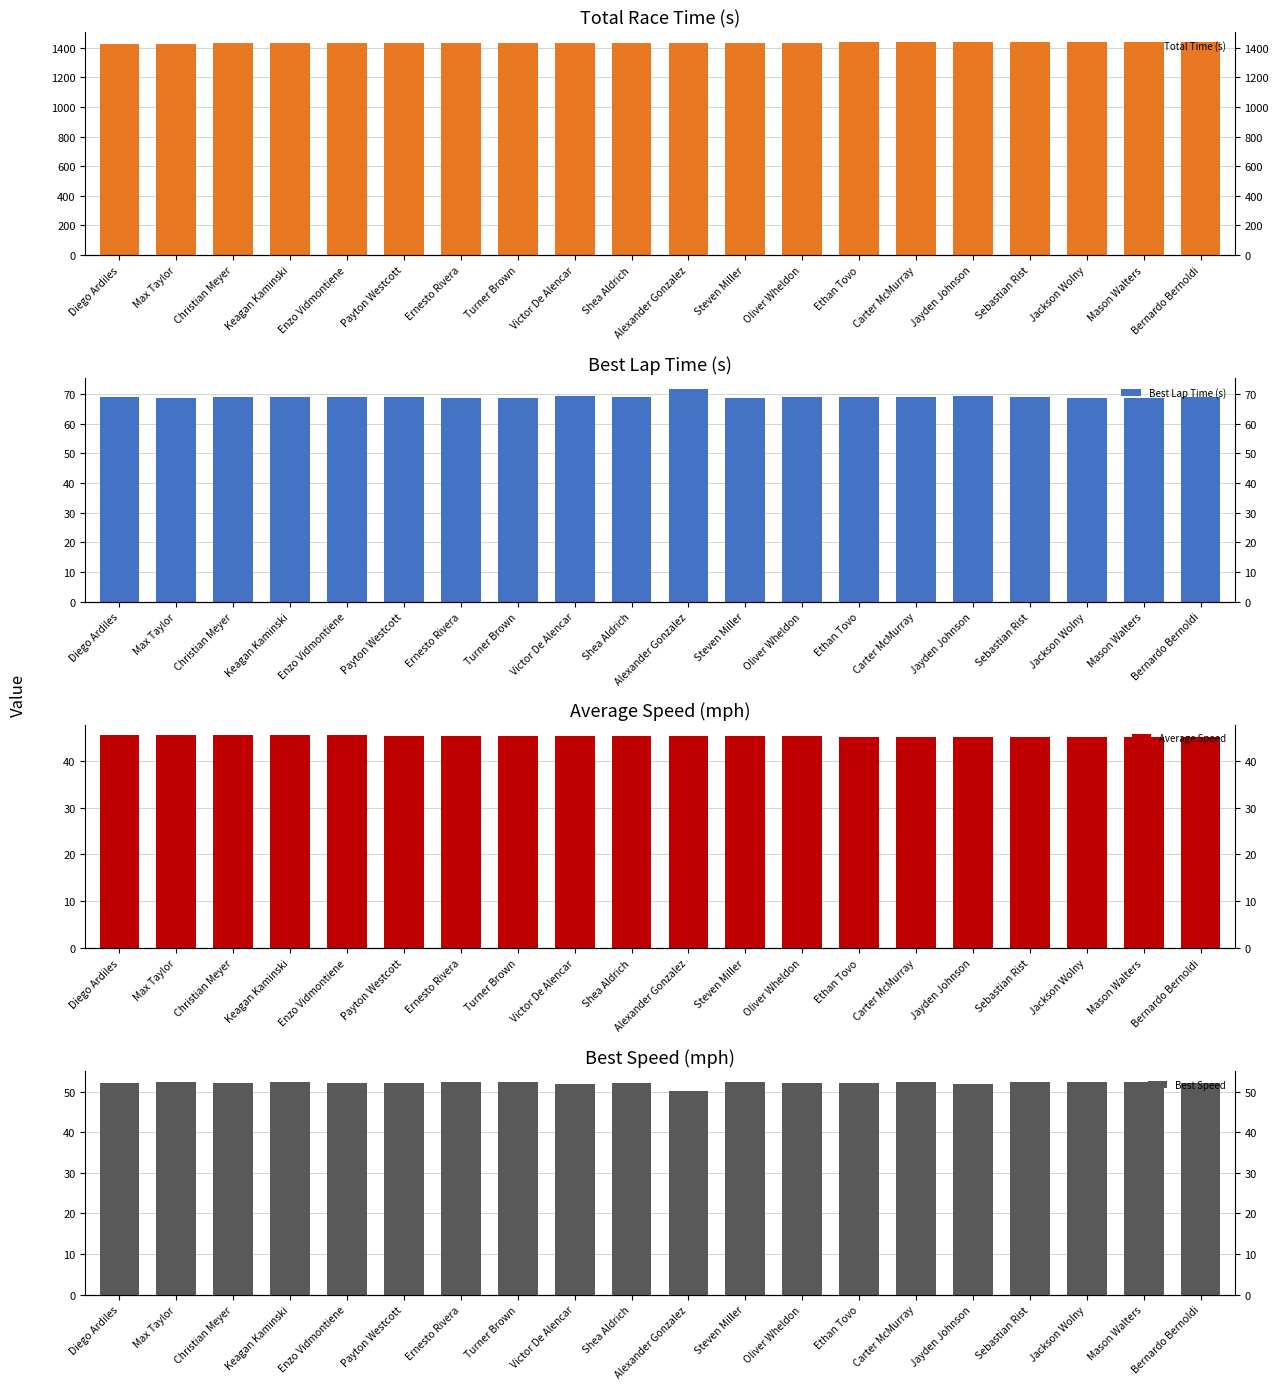

Which series has the largest total across all categories?

Total Time (s)